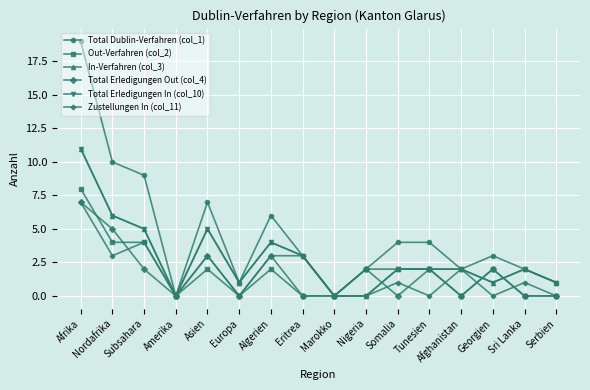

Does the chart have visible grid lines?

Yes